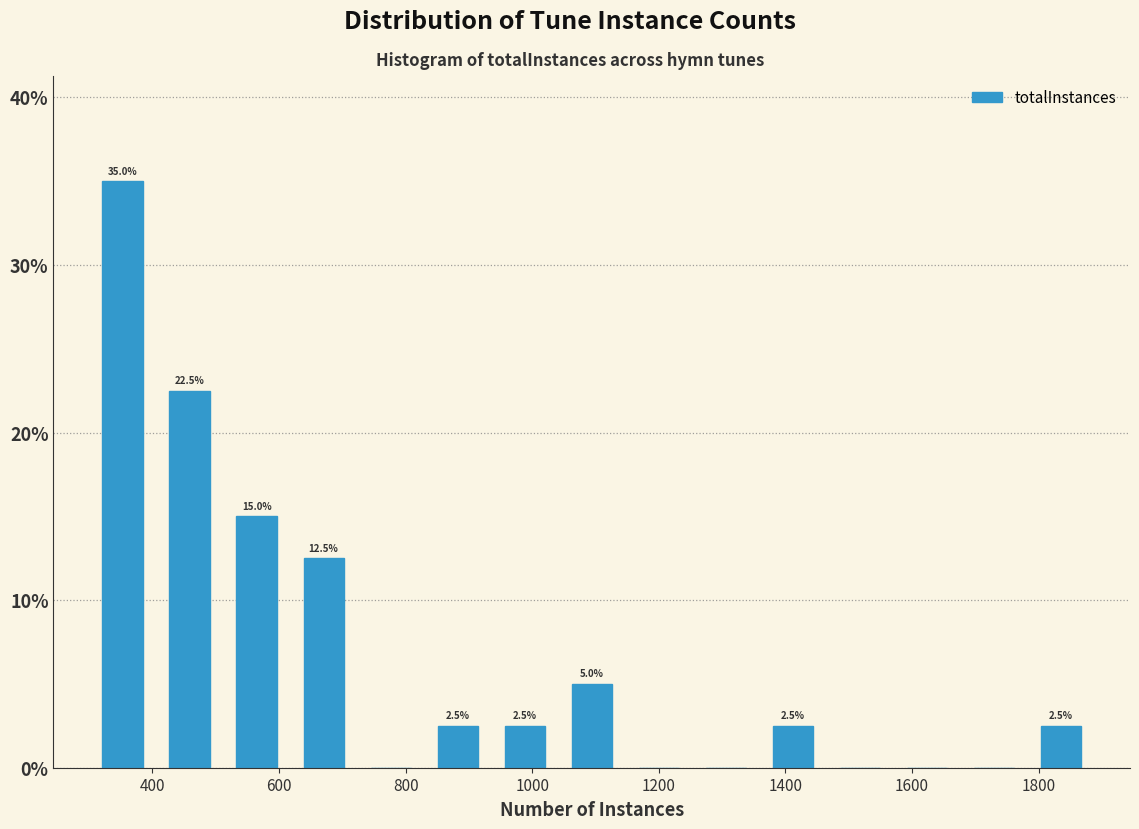

Which range on the x-axis has the tallest bar?

300 to 400